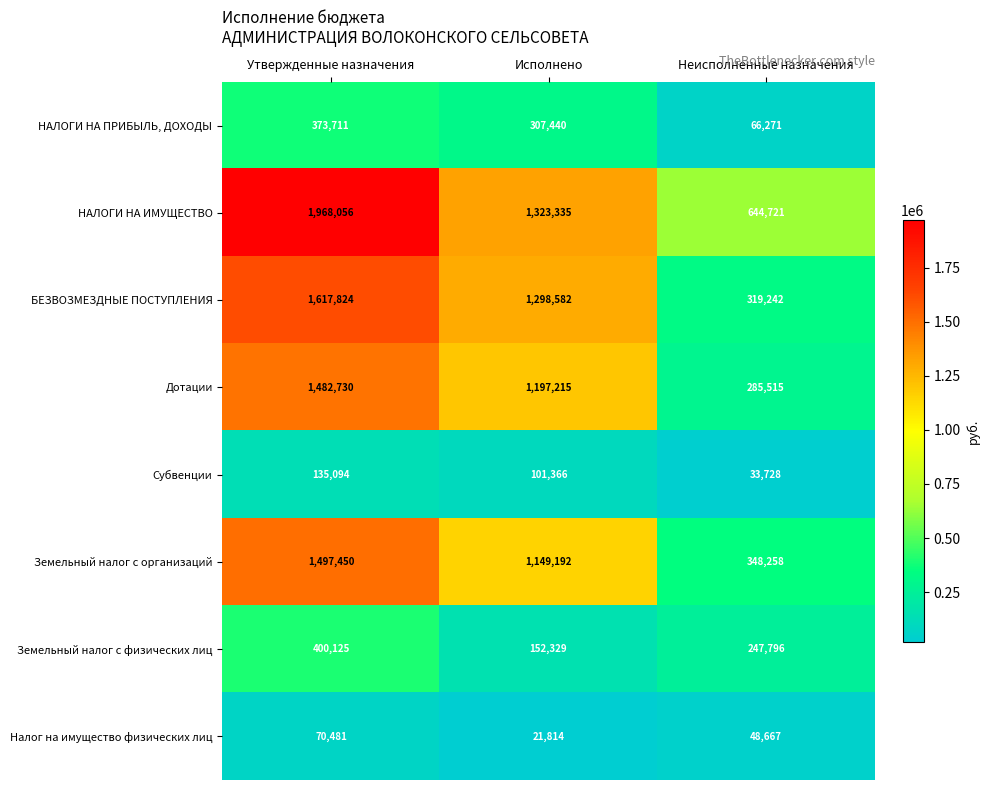

Which category has the highest value in the НАЛОГИ НА ИМУЩЕСТВО series?

Утвержденные назначения